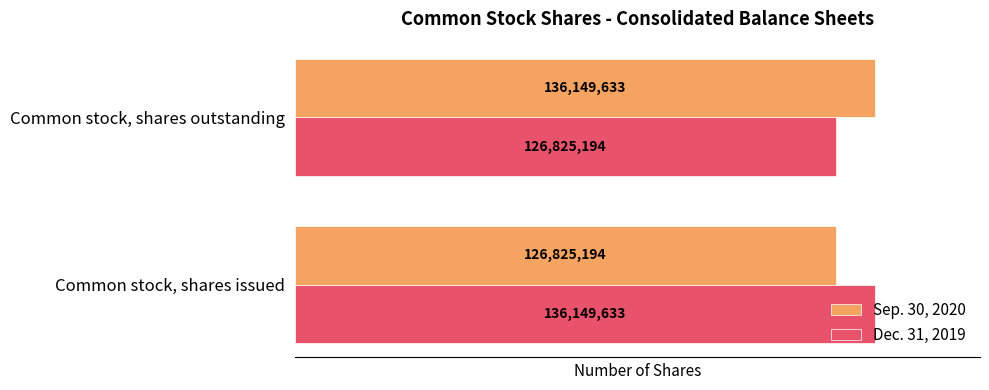

What is the average value of the Dec. 31, 2019 series?

131487414